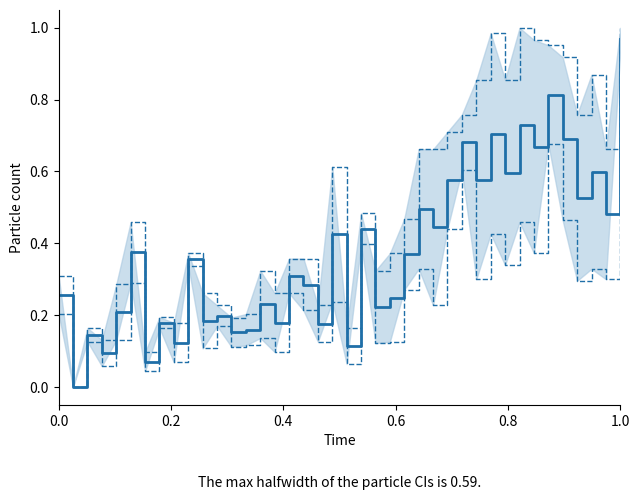

How many values in SDS_P1 are above zero?

39